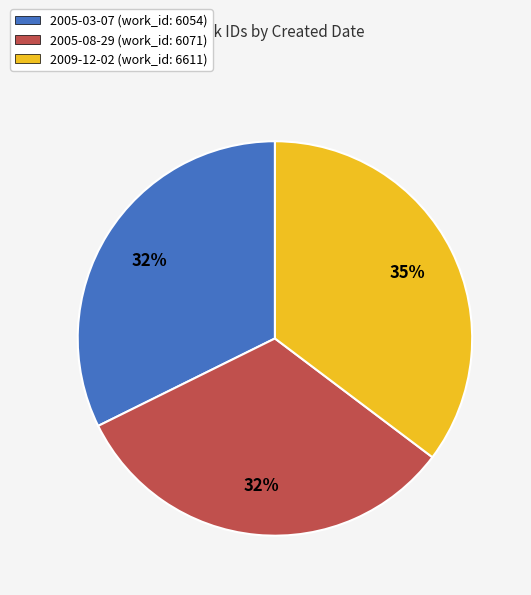

What is the ratio of the value at 2005-03-07 to the value at 2009-12-02?

0.9